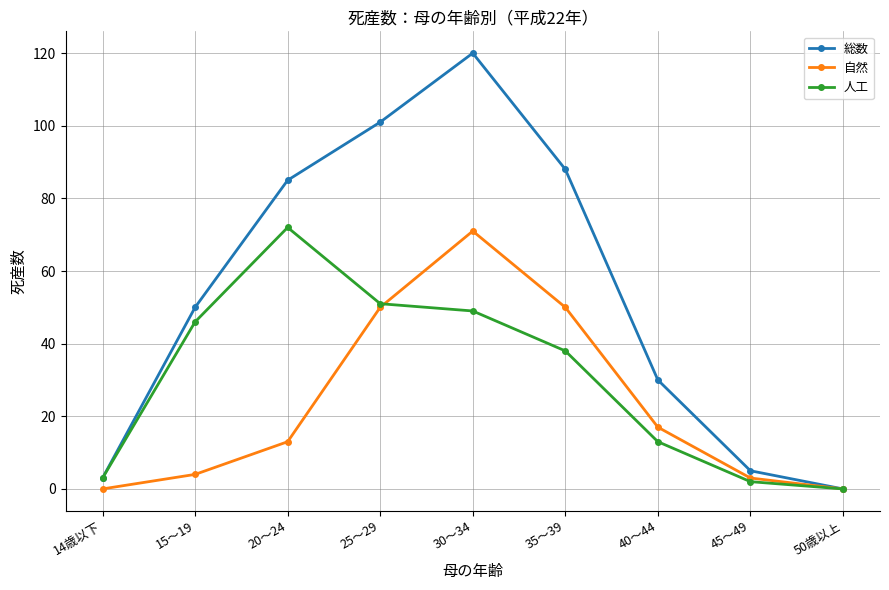

True or false: 自然 and 人工 cross at least once.

True